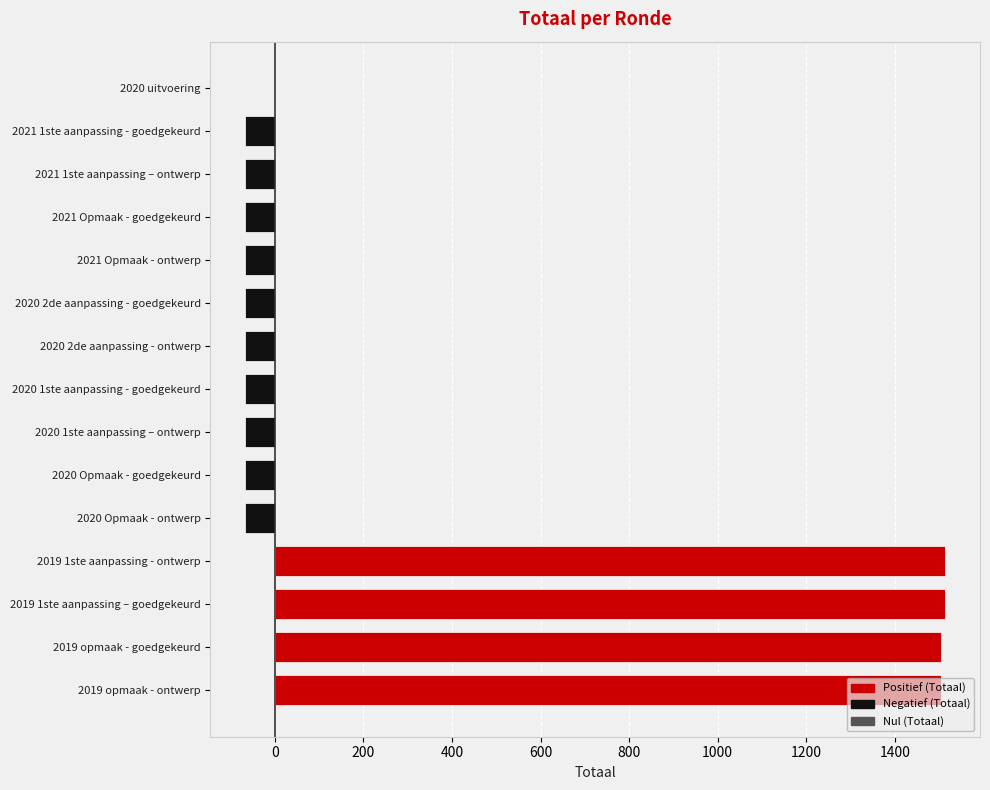

What is the greatest value displayed?

1513